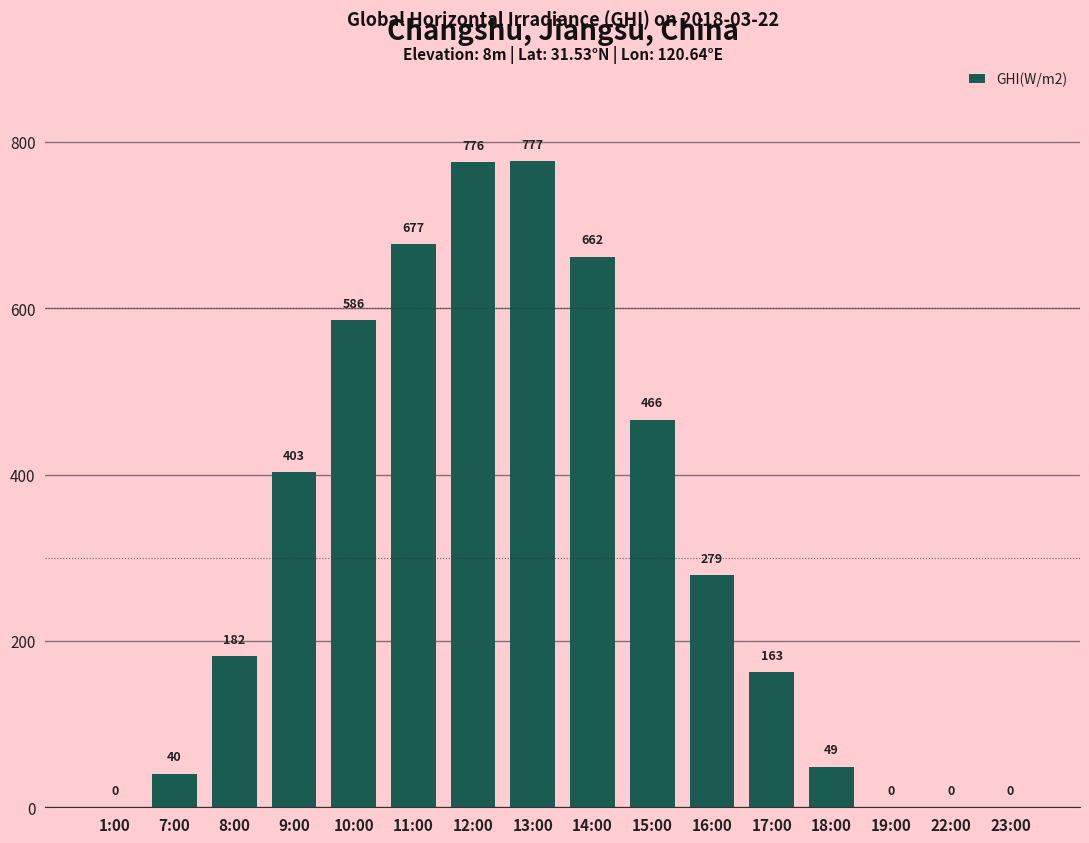

What value does the data have at 12:00?

775.6